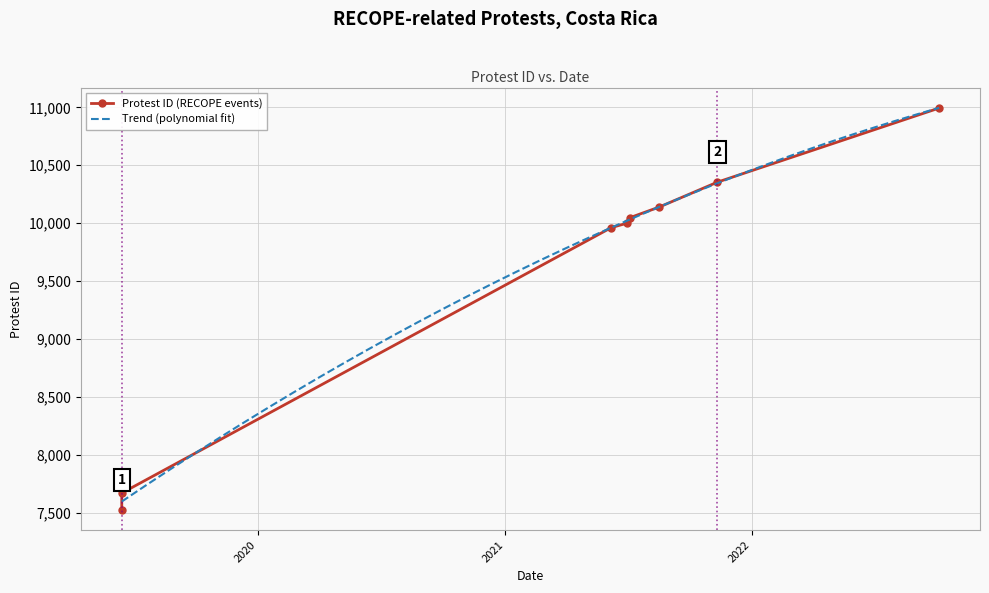

How many categories are shown in the chart?

8